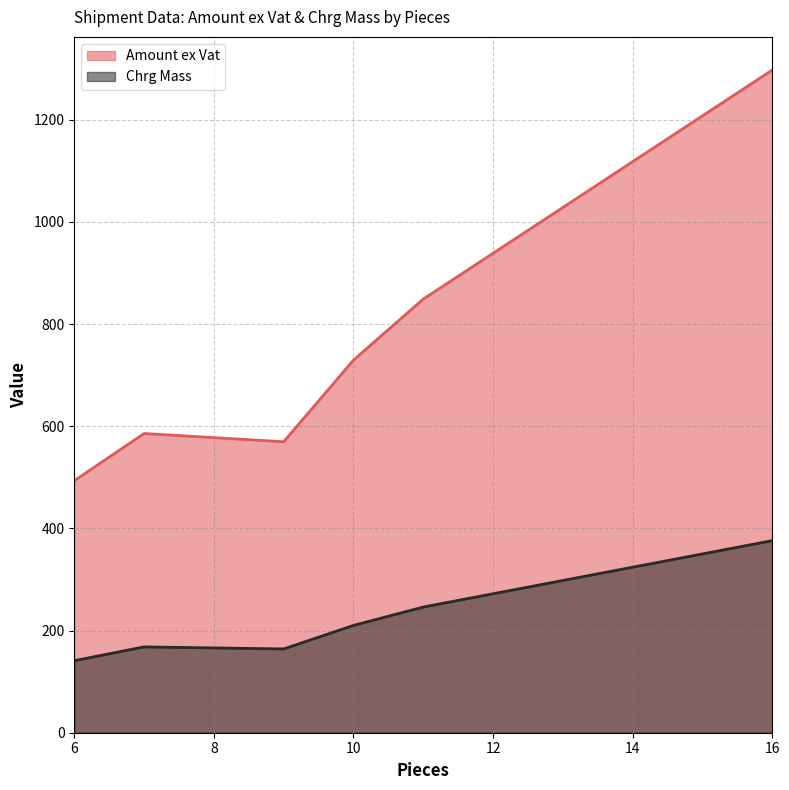

How many distinct data groups are displayed?

2